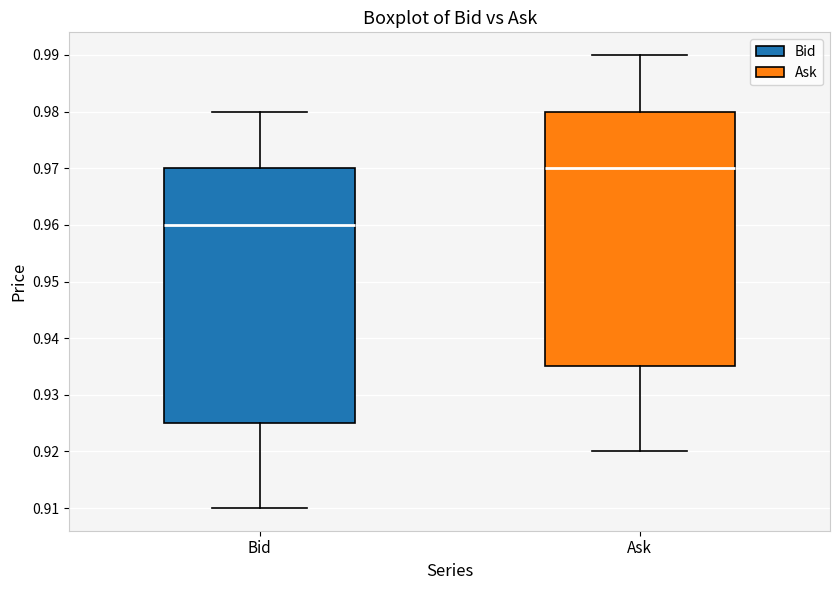

Which box's median line is the highest?

Ask